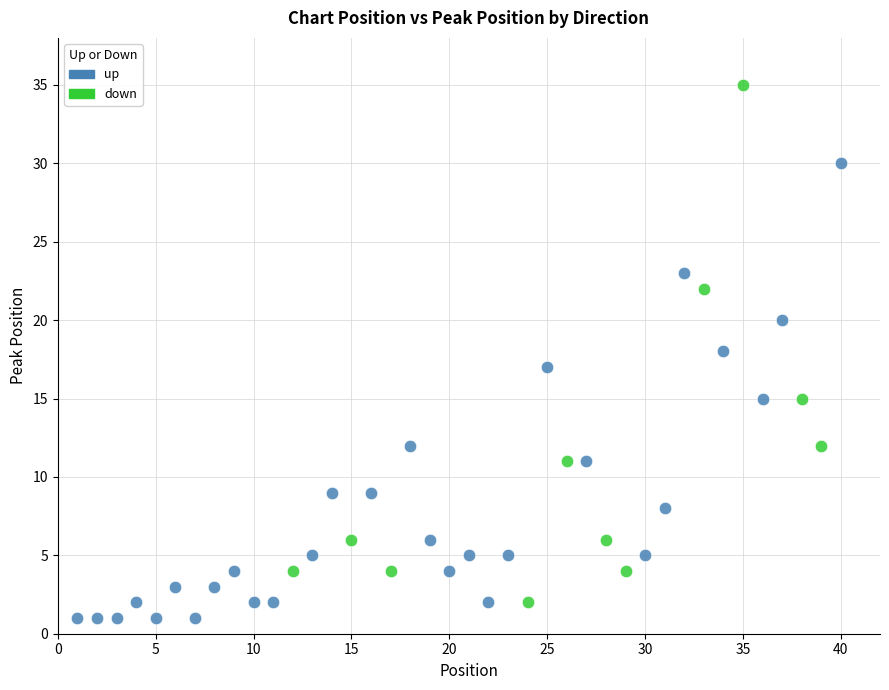

Which series reaches the maximum Y coordinate?

down